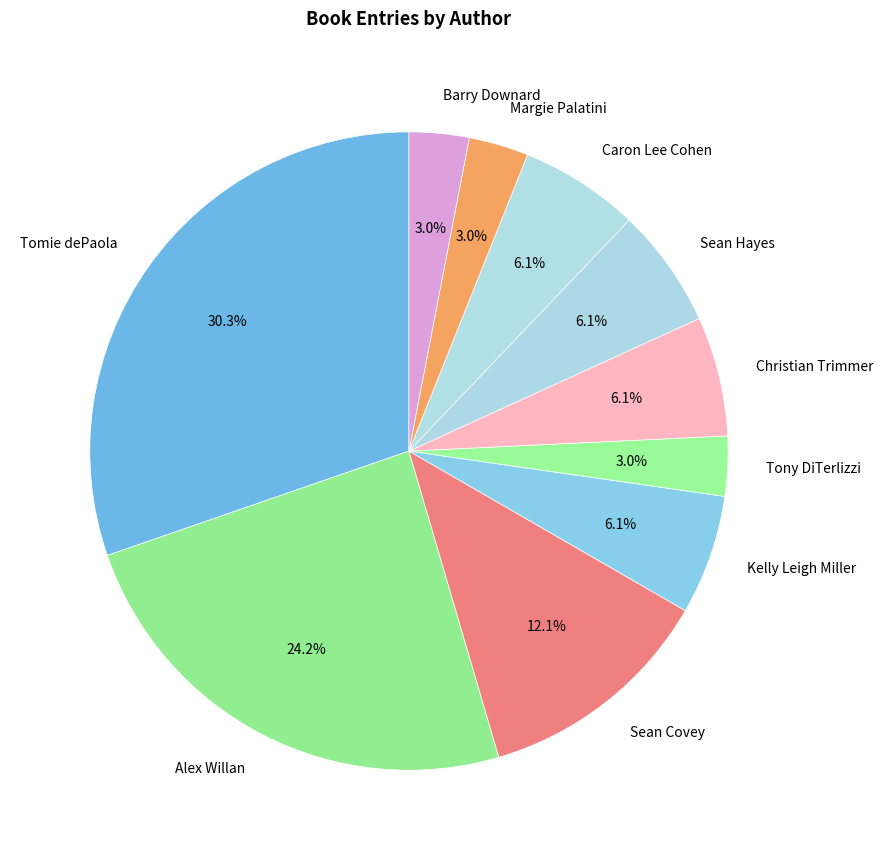

Is the sum of Sean Hayes and Christian Trimmer greater than half?

No